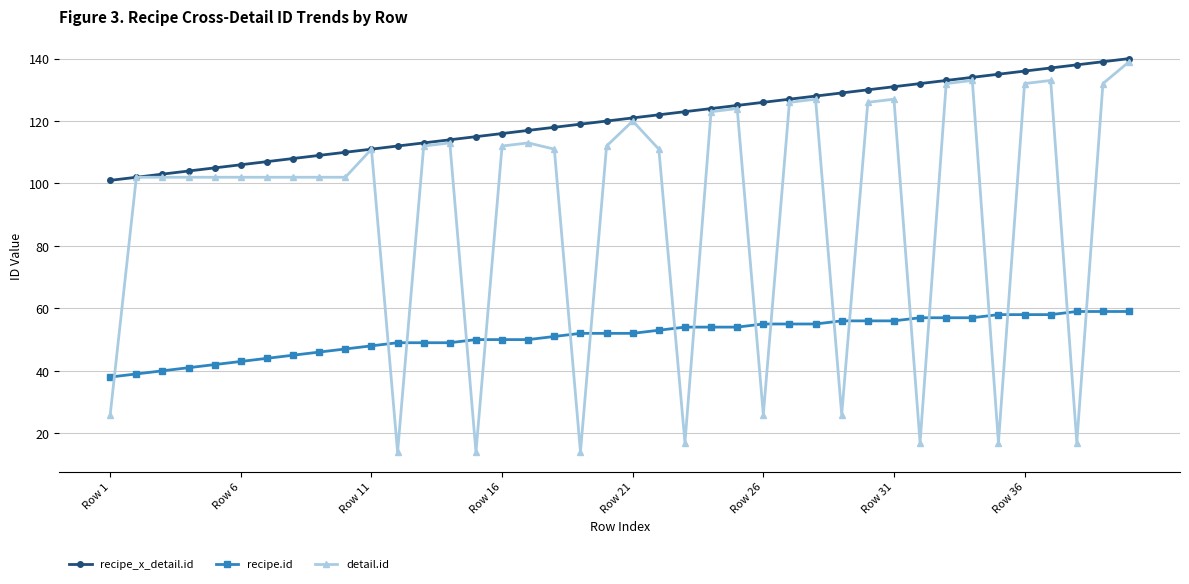

What is the smallest value displayed?

14